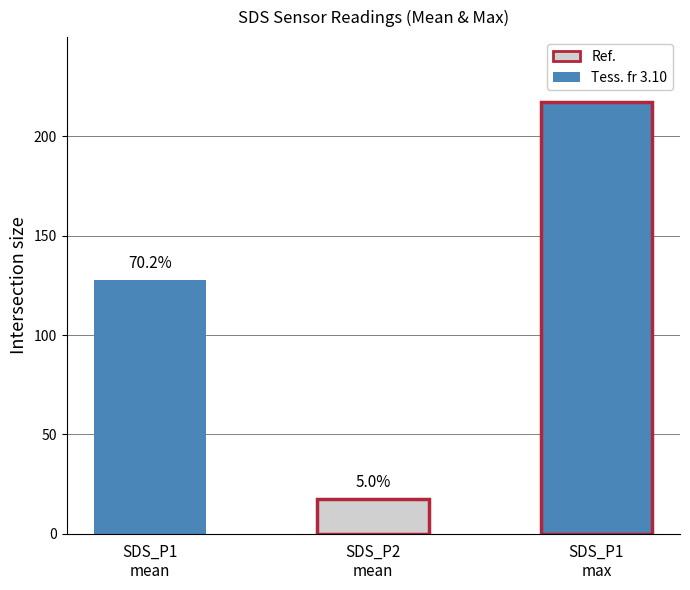

How many data points in SDS_P1 are less than 111?

20